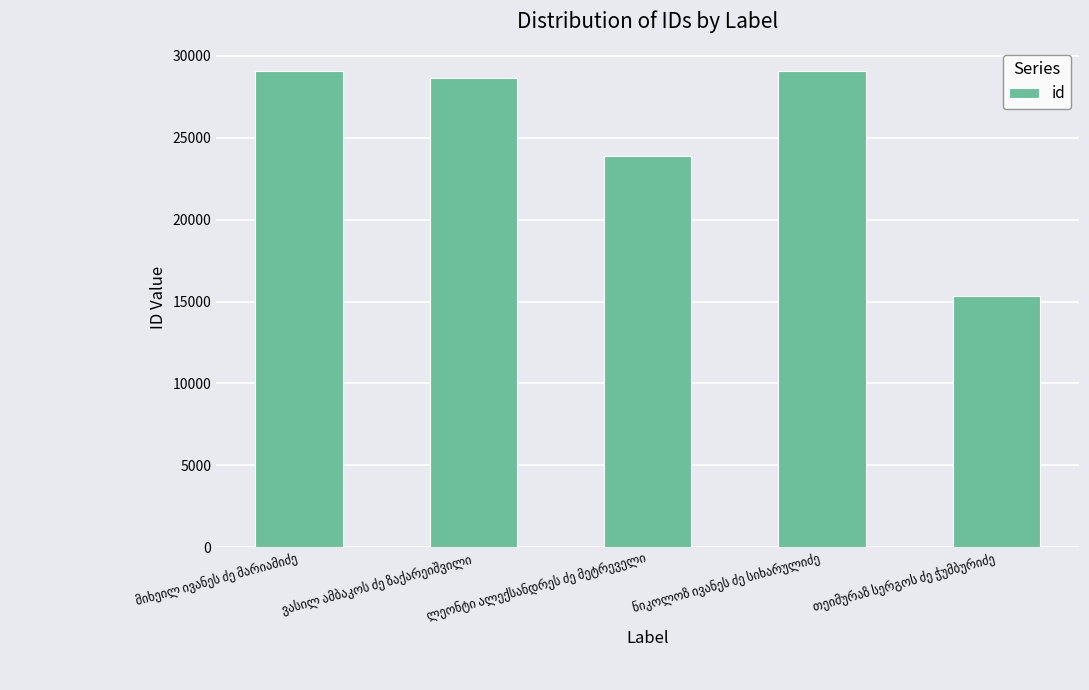

Are the bars grouped side by side (vs. stacked)?

No